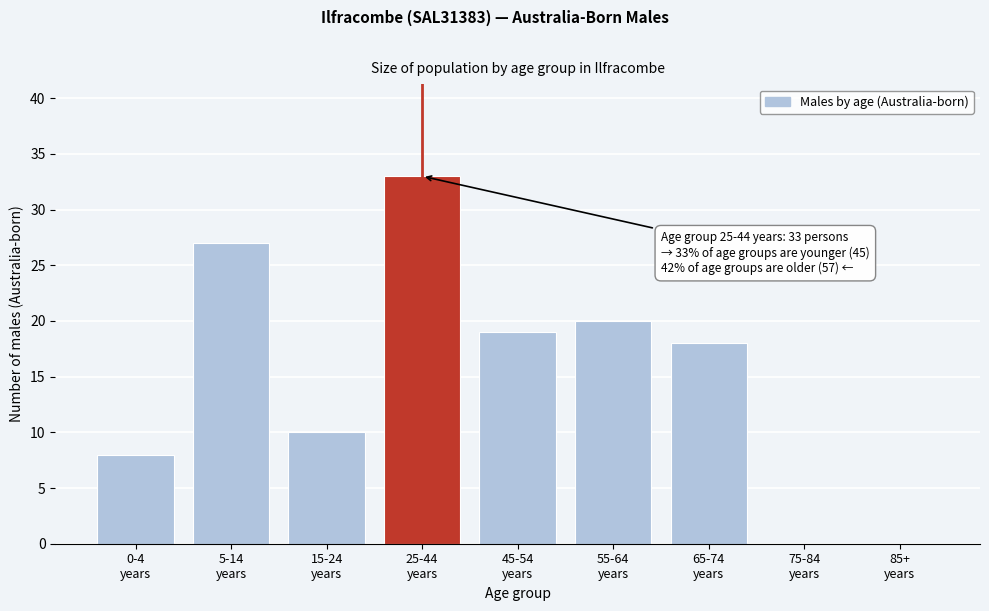

What is the greatest value displayed?

33